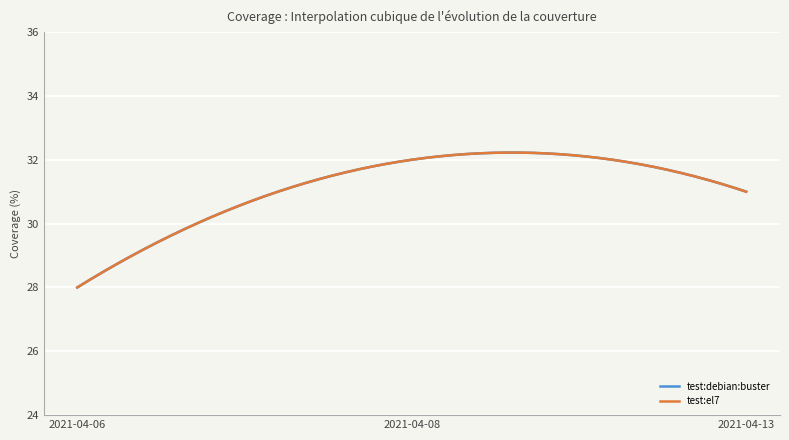

Reading right to left, what are all the values shown in this chart?

test:debian:buster: 2021-04-13=31	2021-04-08=32	2021-04-06=28
test:el7: 2021-04-13=31	2021-04-08=32	2021-04-06=28